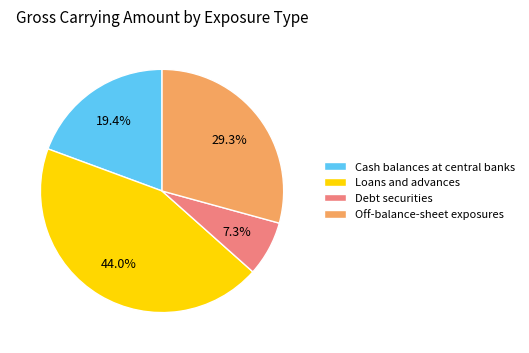

To the nearest percent, what is the difference between the Loans and advances and Cash balances at central banks slice percentages?

25%